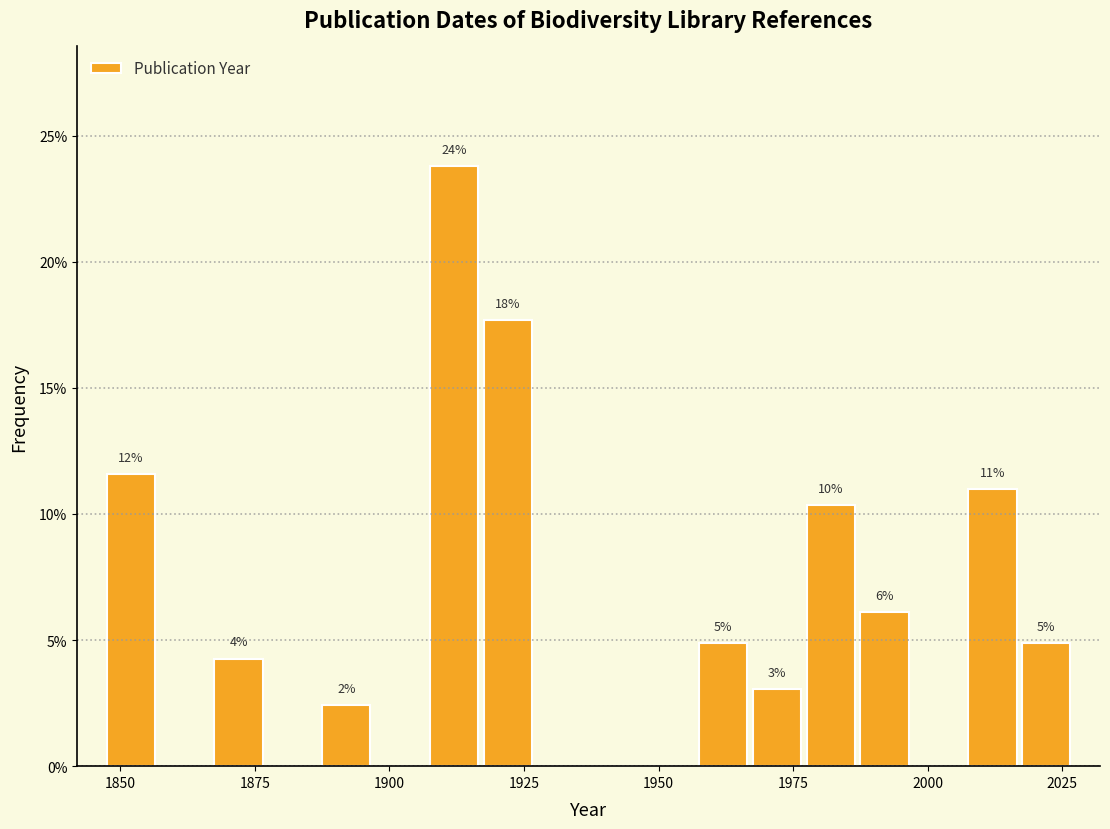

Around what value on the x-axis is the tallest bar? Give the approximate position of its centre, as read against the axis.

1910